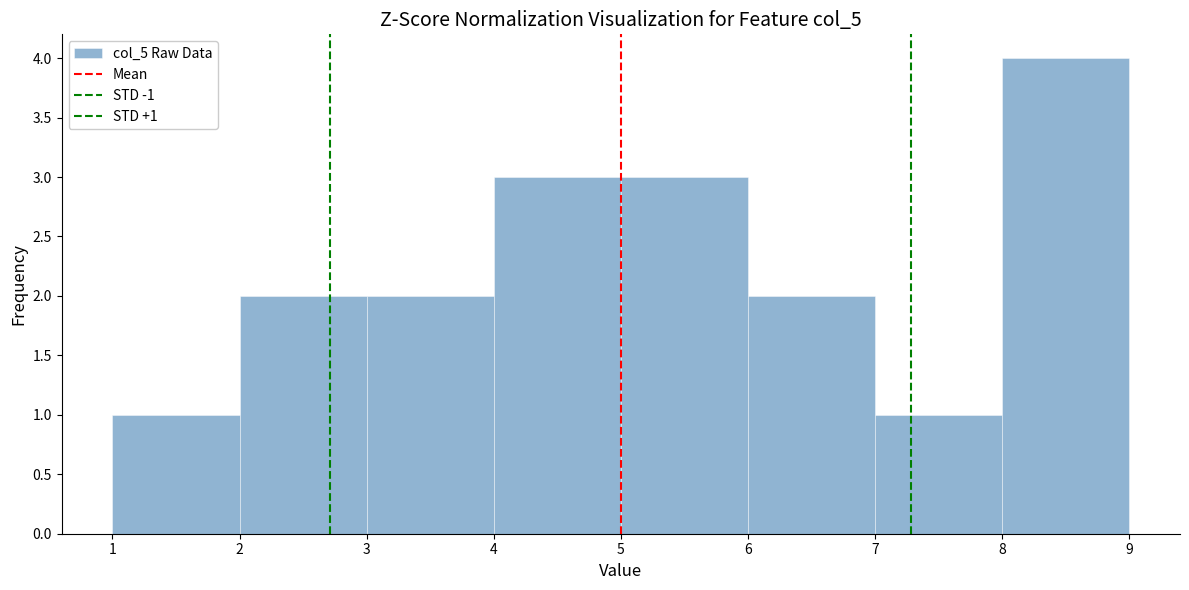

Over which range of the x-axis is the bar tallest?

8 to 9